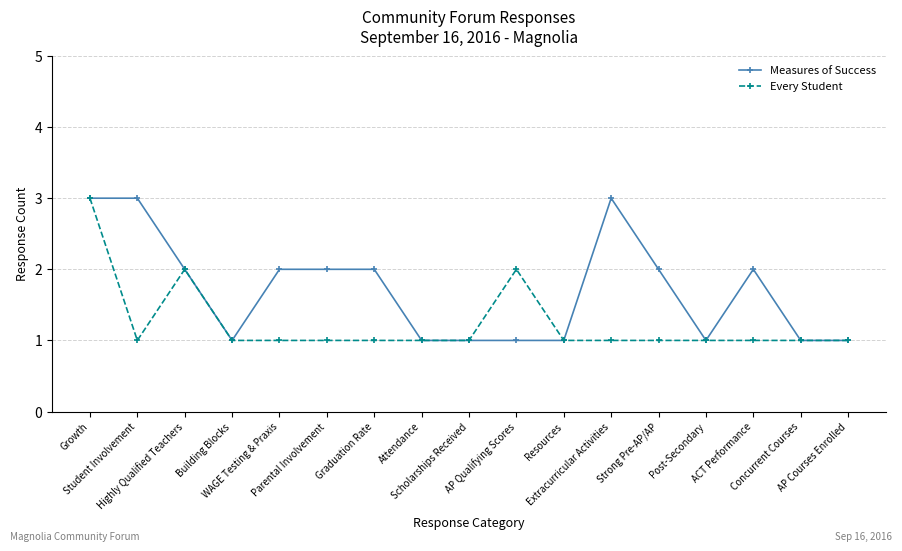

Count the number of categories in the chart.

17